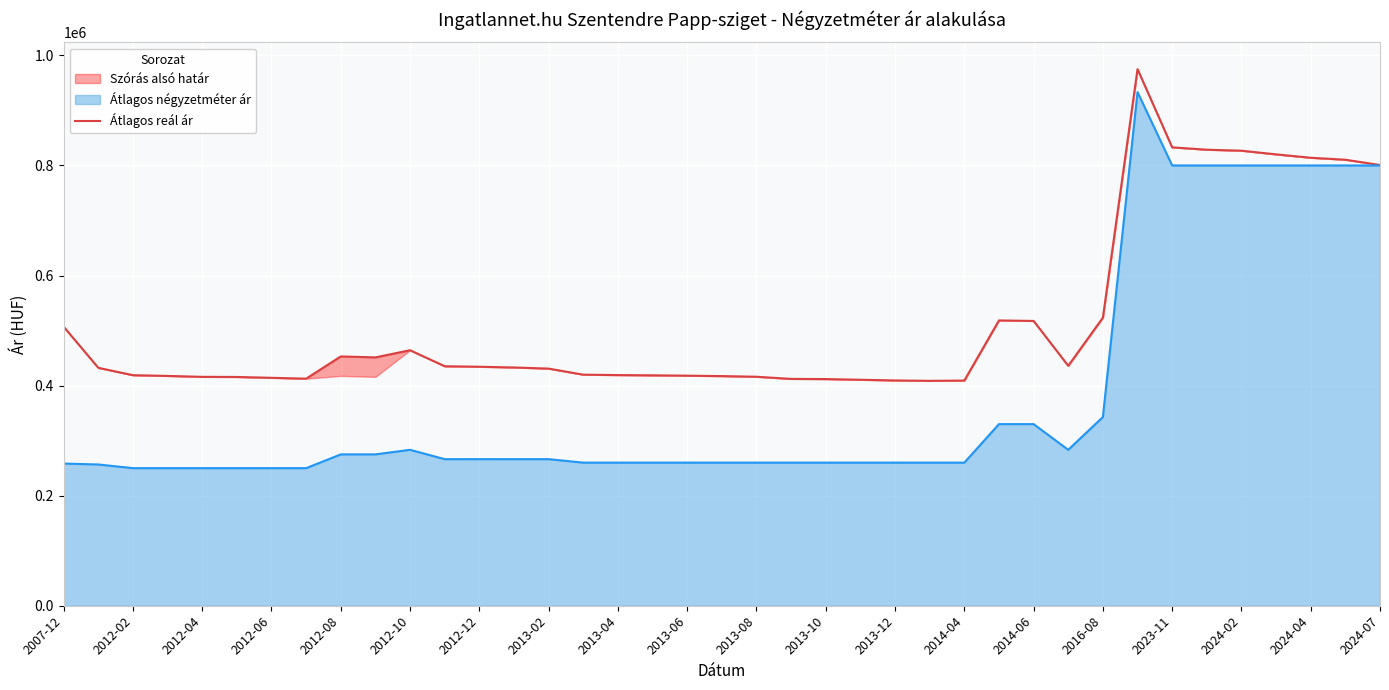

What is the highest value of the Átlagos négyzetméter ár series?

933333